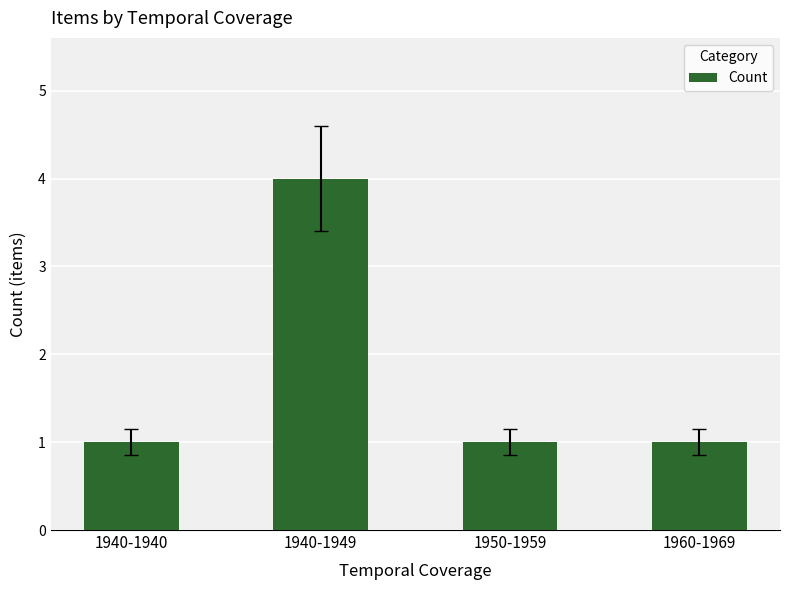

The value at 1950-1959 is 1. True or false?

True